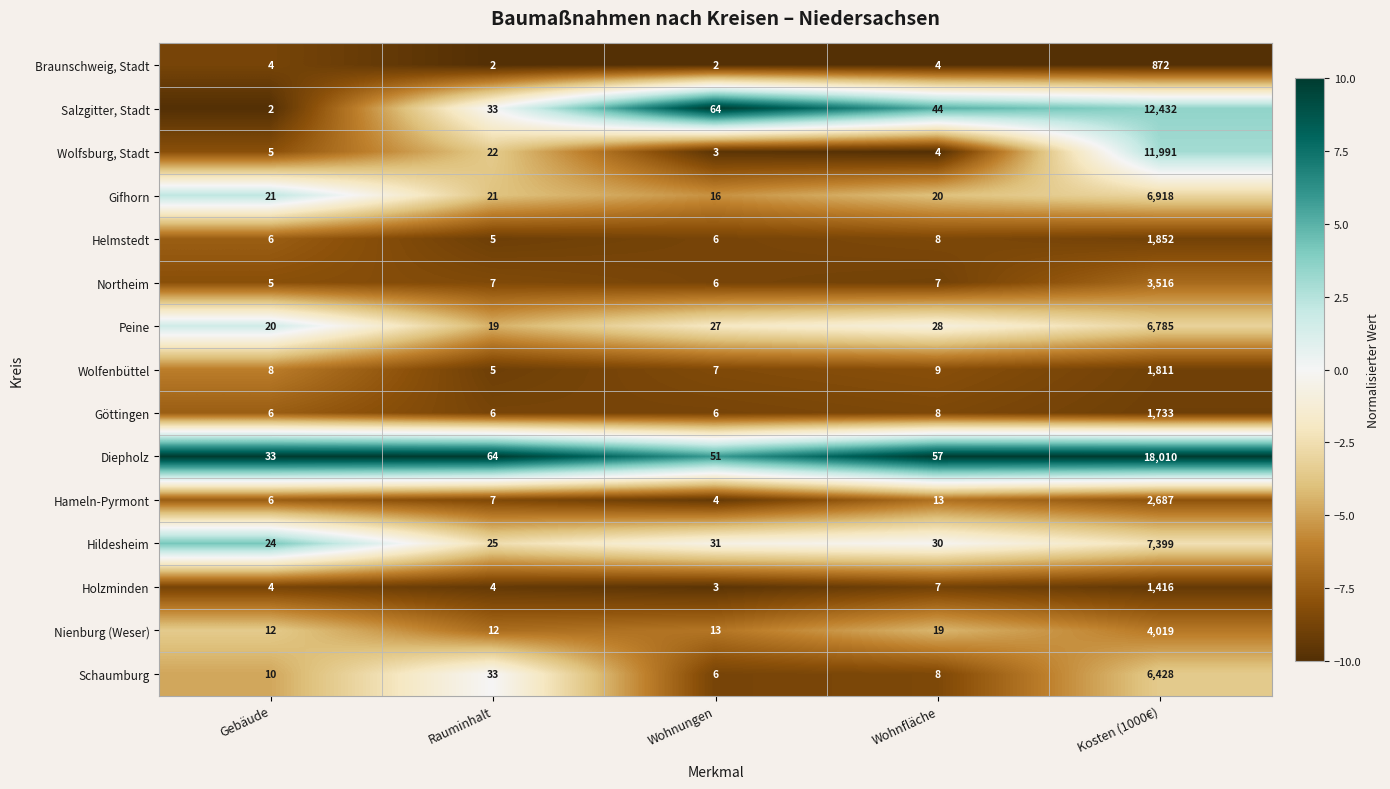

What is the sum of the Göttingen values at Rauminhalt and Kosten (1000€)?

1739